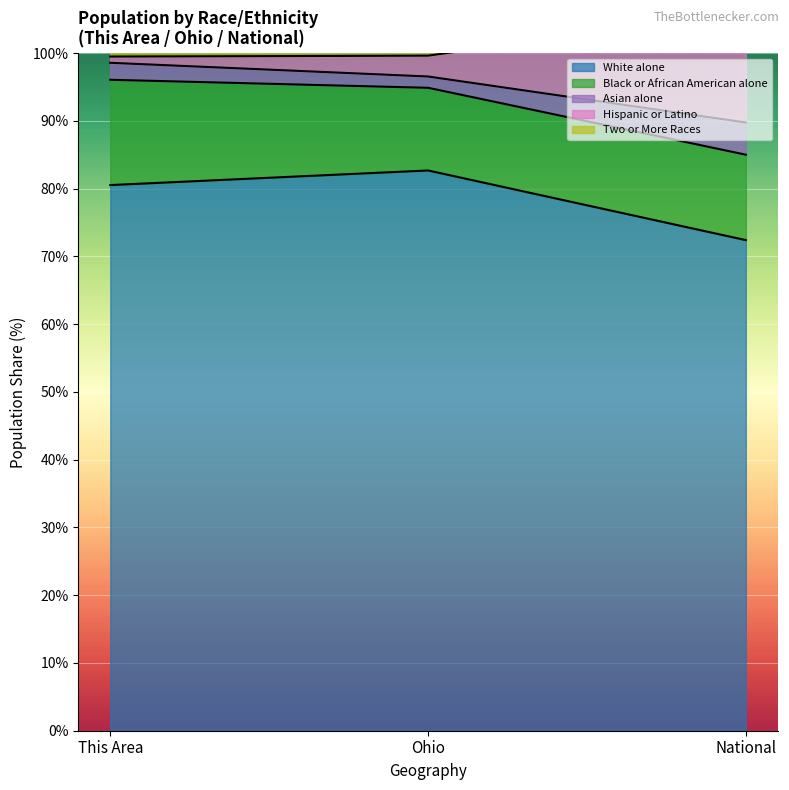

How many data points does each series have?

3